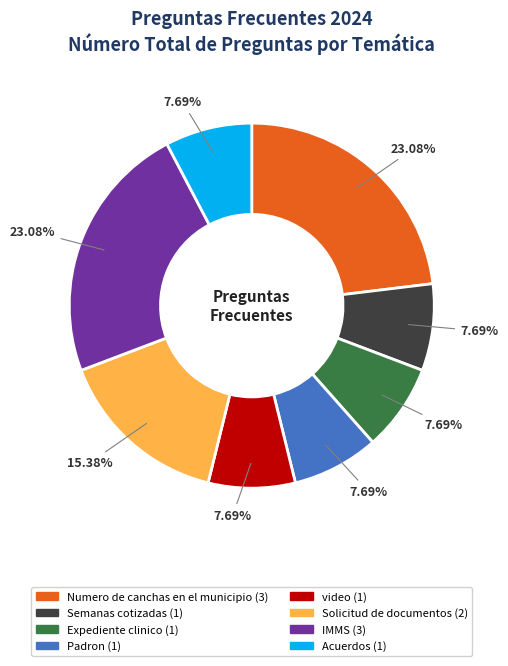

What is the ratio of the value at Acuerdos to the value at Numero de canchas en el municipio?

0.3